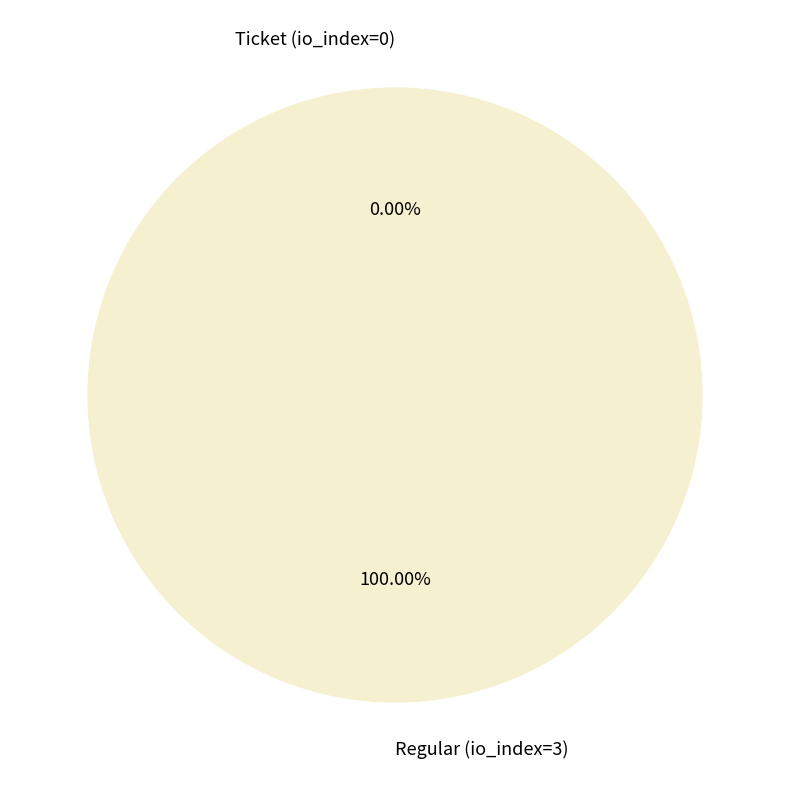

To the nearest percent, what is the average slice percentage?

50%